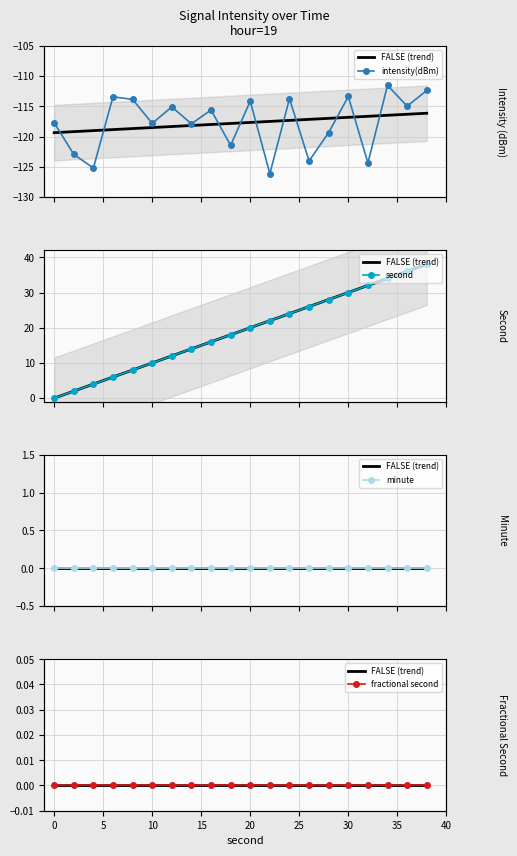

List the series in order of their peak value, lowest first.

intensity(dBm), FALSE (trend), minute, fractional second, second